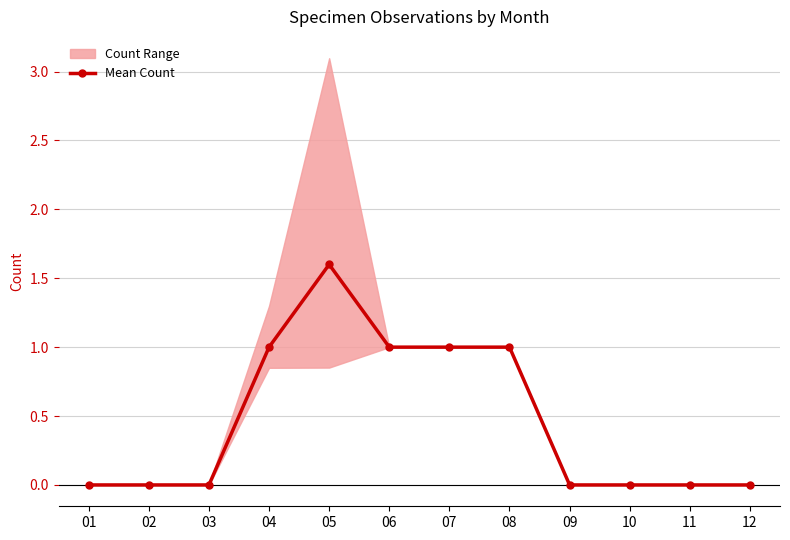

How many values are between 0 and 1?

11